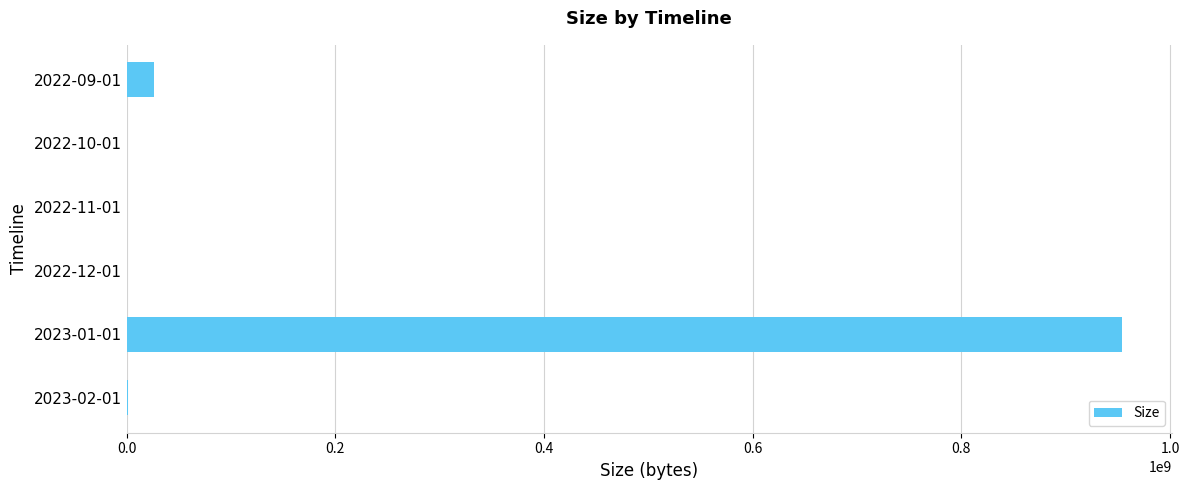

Between 2022-11-01 and 2023-01-01, which is larger?

2023-01-01